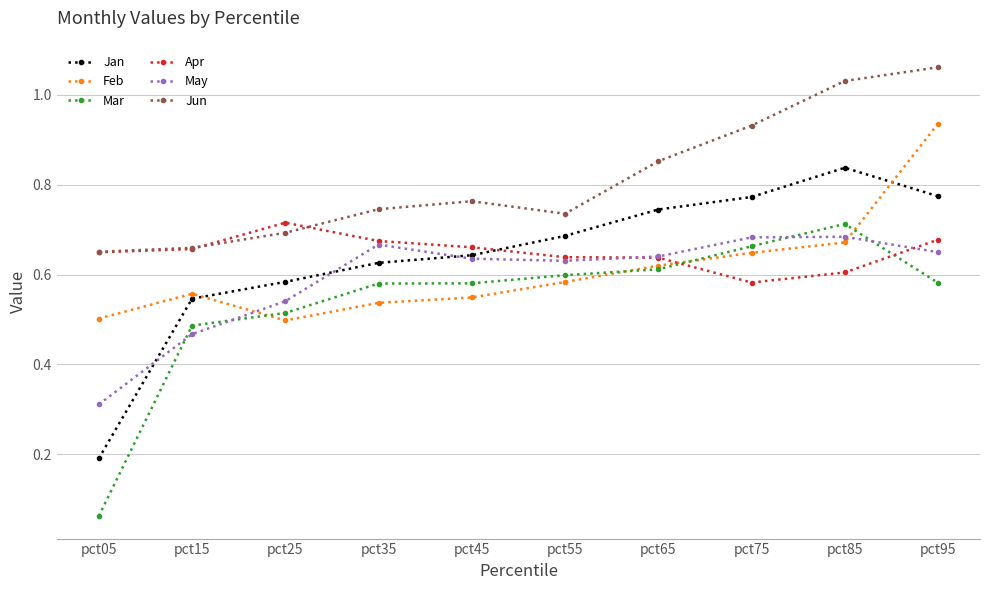

At which category does the chart reach its minimum across all series?

pct05